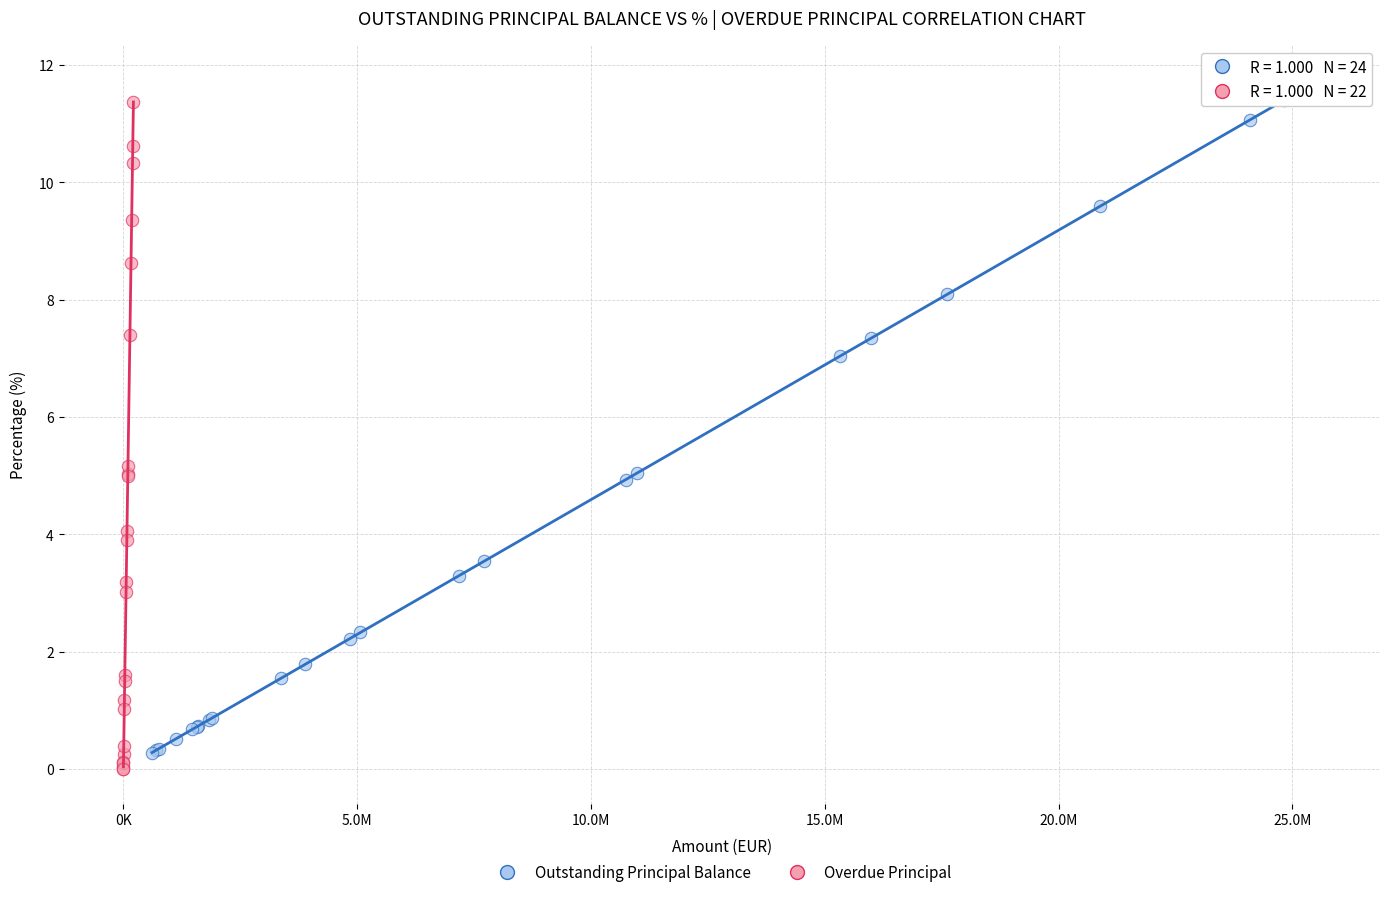

What are all the series names shown in the legend?

Outstanding Principal Balance, Overdue Principal